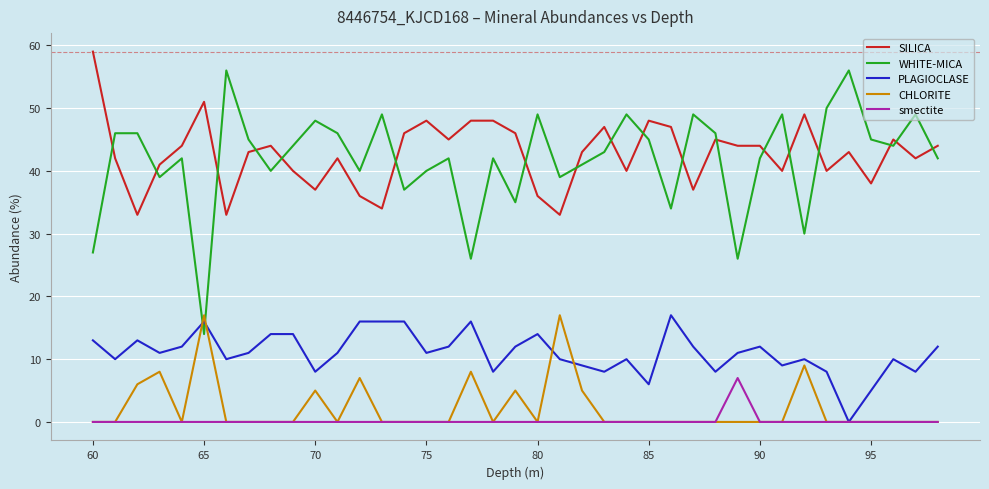

True or false: SILICA and CHLORITE cross at least once.

False